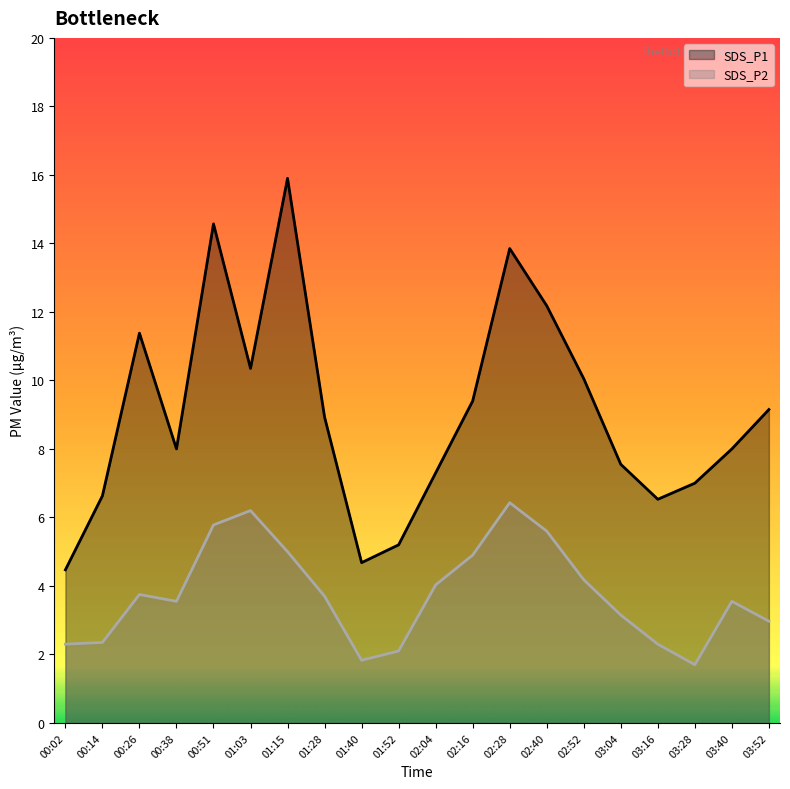

Where is SDS_P2 nearest to the value 4?

02:04